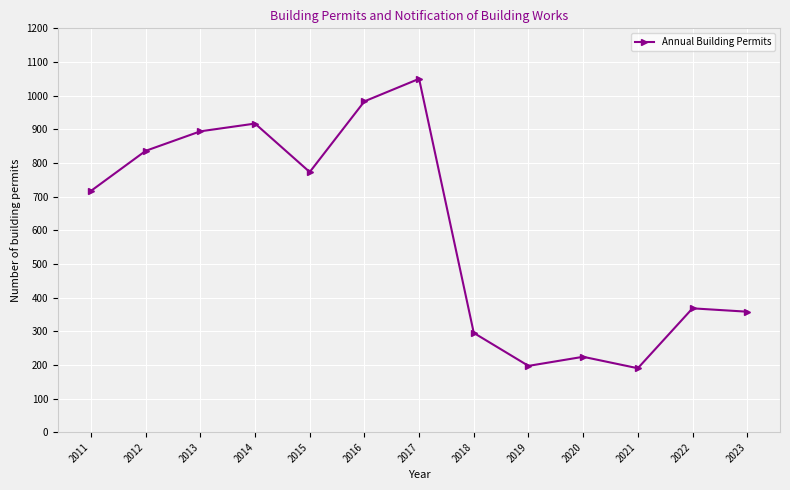

True or false: there are more than 1 points higher than both neighbors.

True